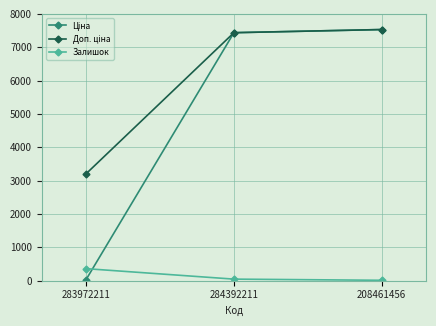

At how many categories does at least one series exceed 2695?

3